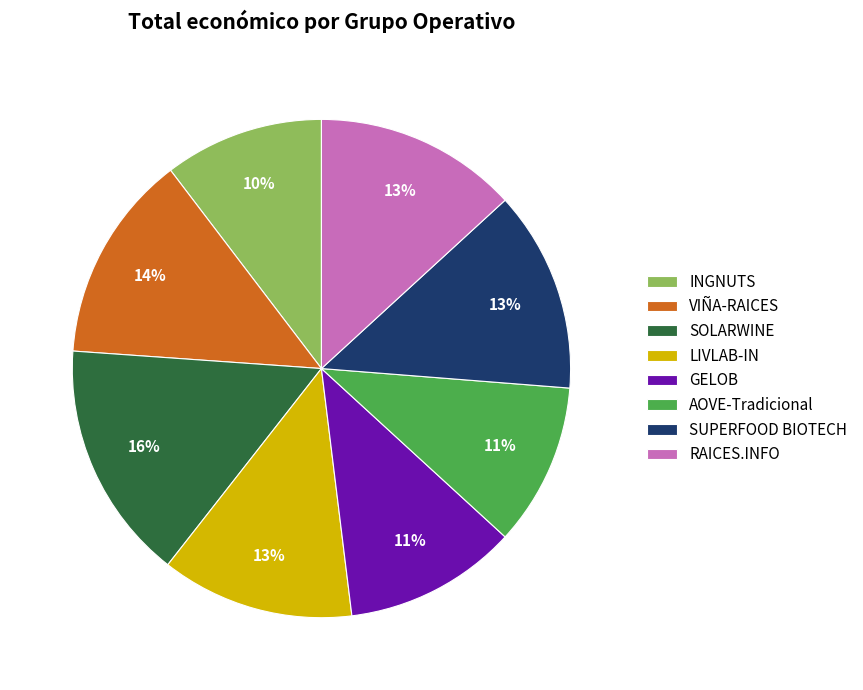

Is it true that RAICES.INFO is 2% of the pie?

False